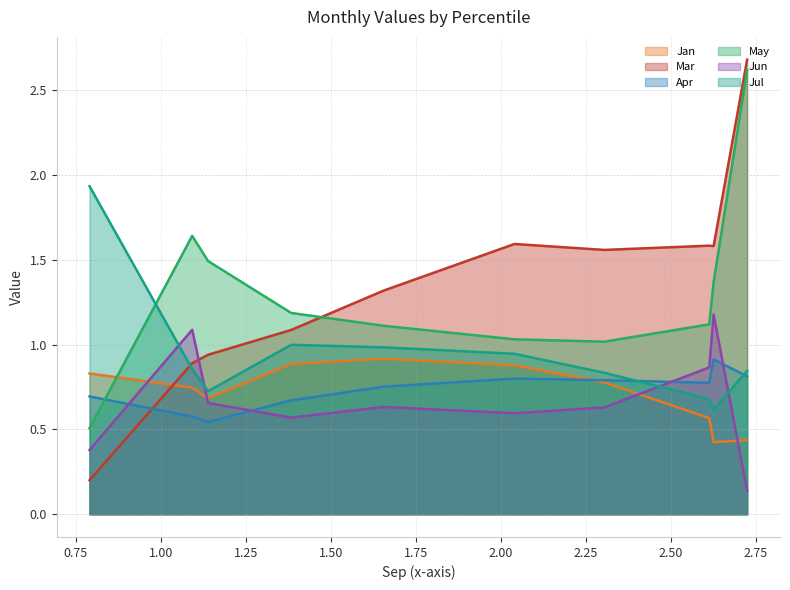

Which series has the largest range (max minus min)?

Mar